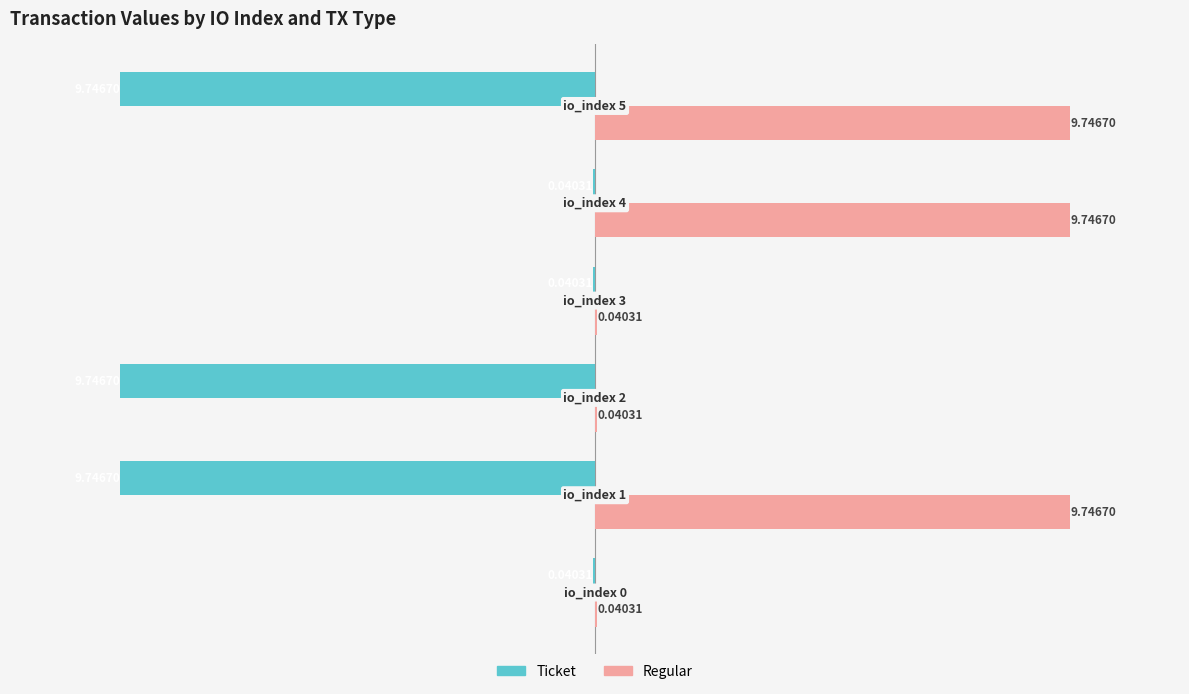

What are all the series names shown in the legend?

Ticket, Regular